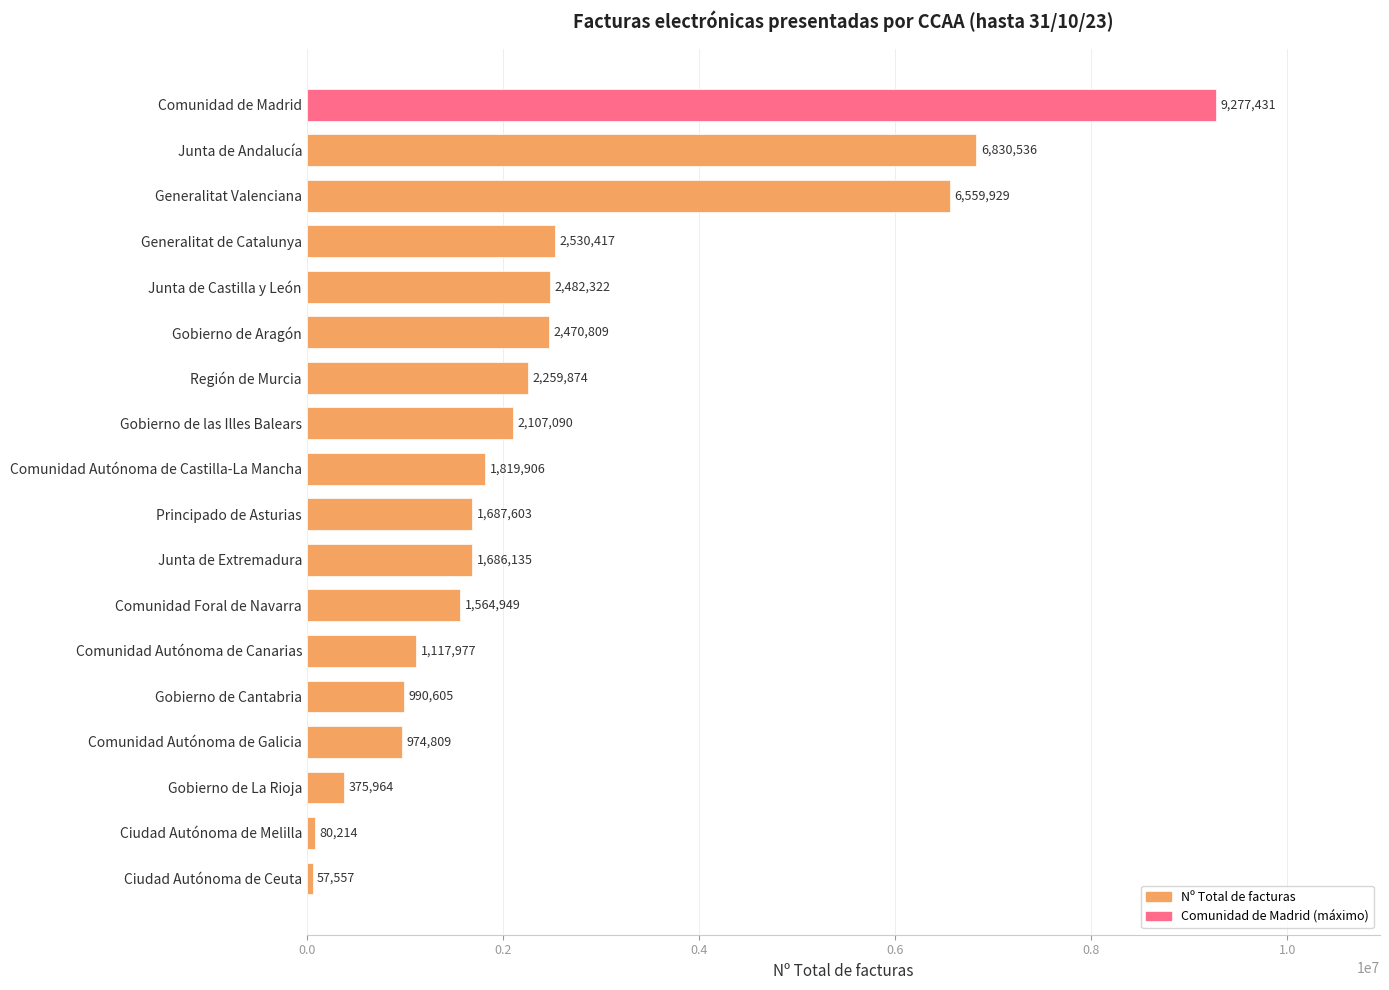

What is the minimum value shown in the chart?

57557